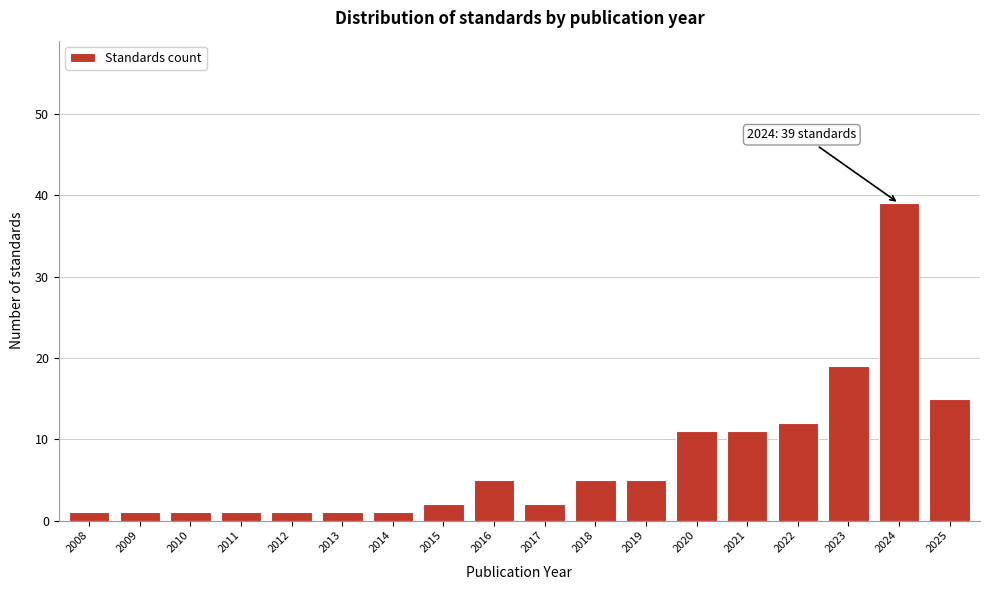

Reading left to right, extract all data points from this chart.

1	1	1	1	1	1	1	2	5	2	5	5	11	11	12	19	39	15